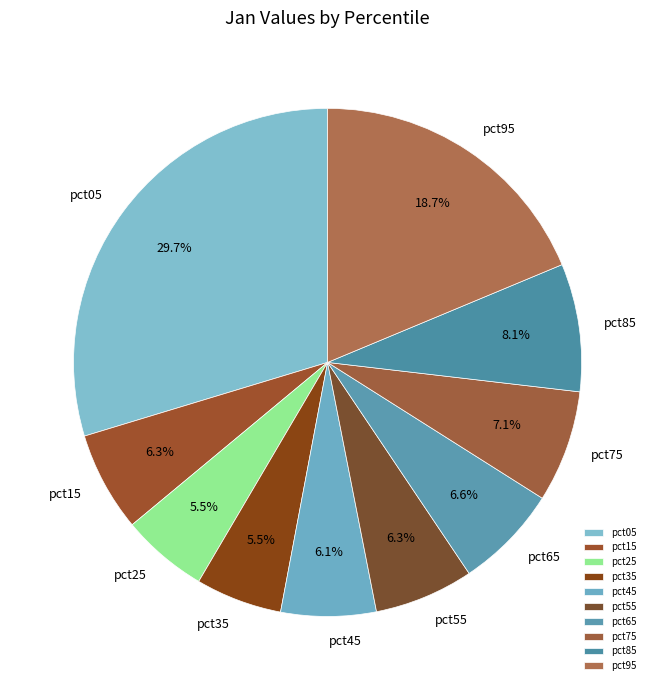

True or false: pct25 accounts for 1% of the total.

False